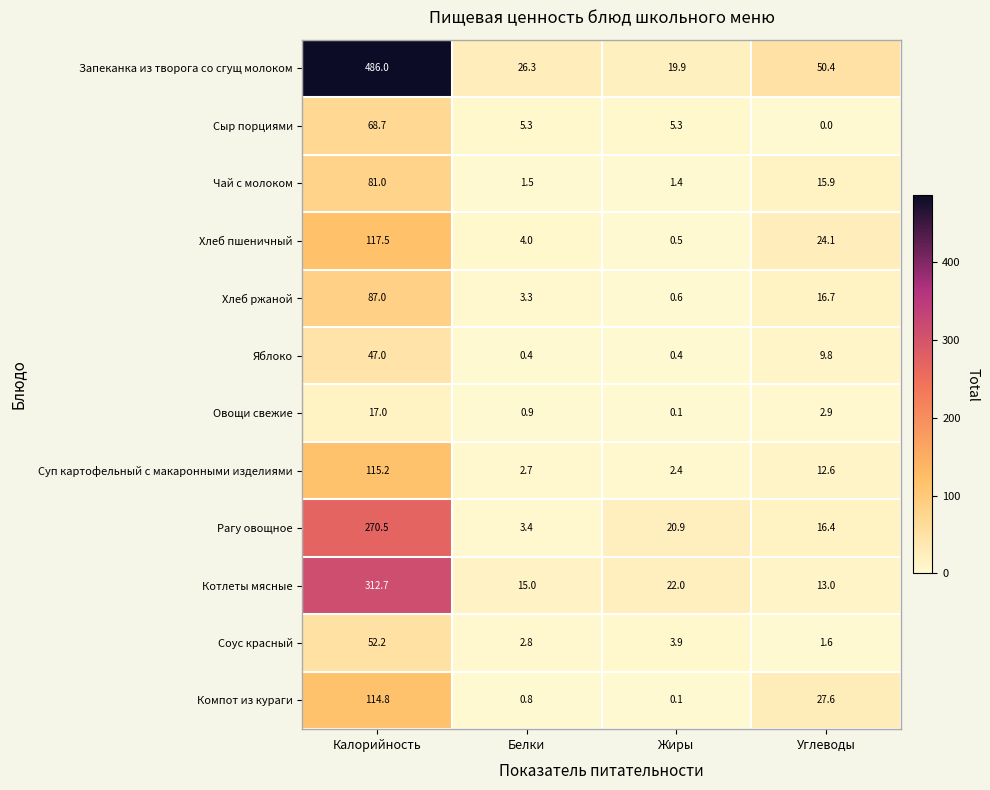

At which label is Яблоко closest to 23?

Углеводы